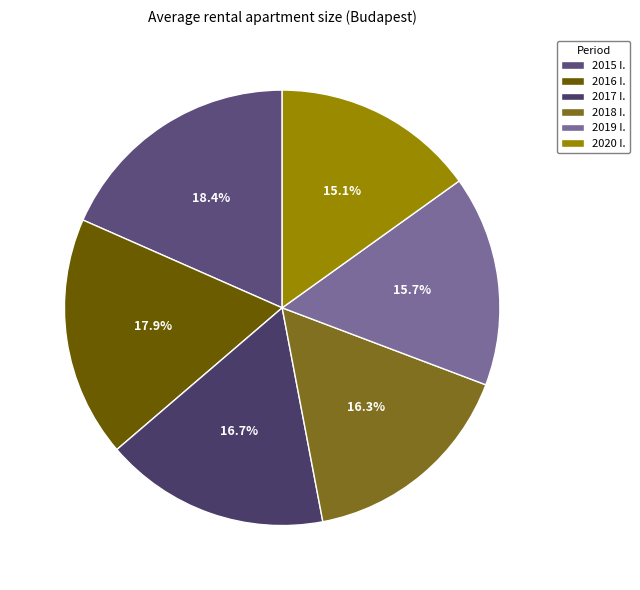

Count the number of slices in the pie.

6